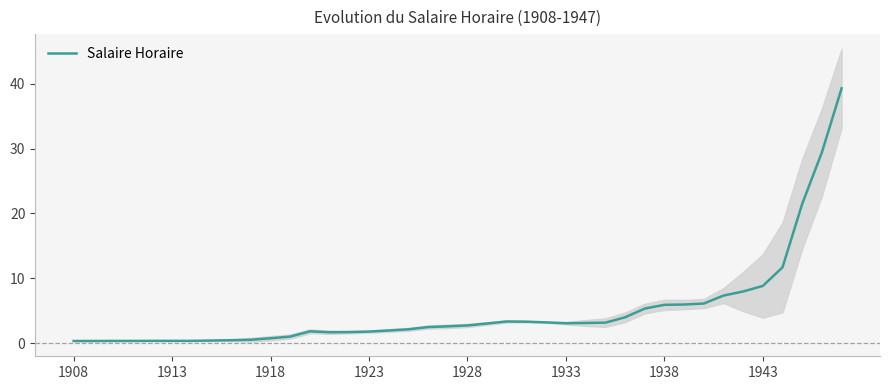

The Salaire Horaire series shows 2.7 at 1928. True or false?

True